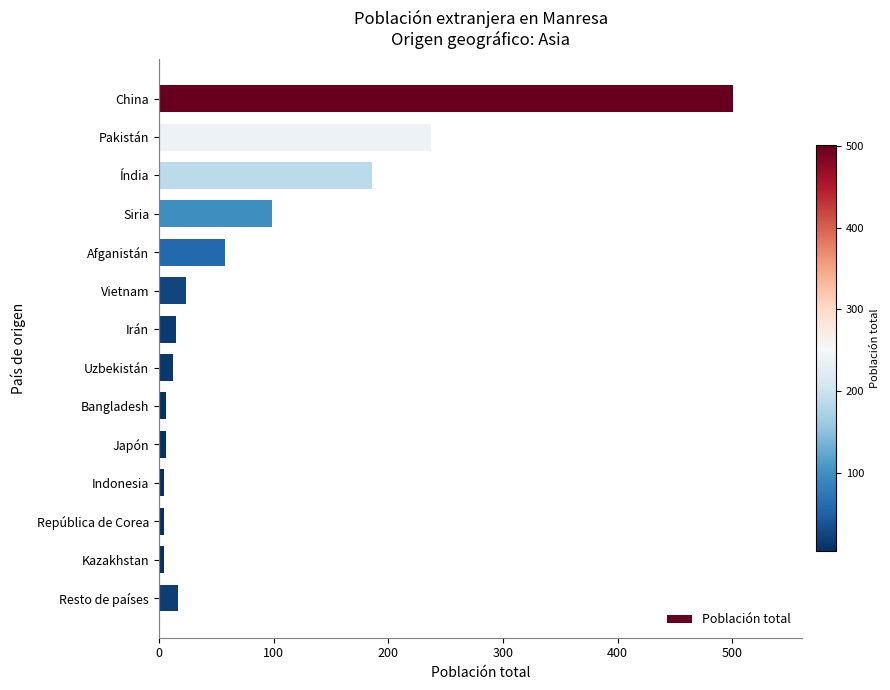

Which label corresponds to the largest value in the chart?

China